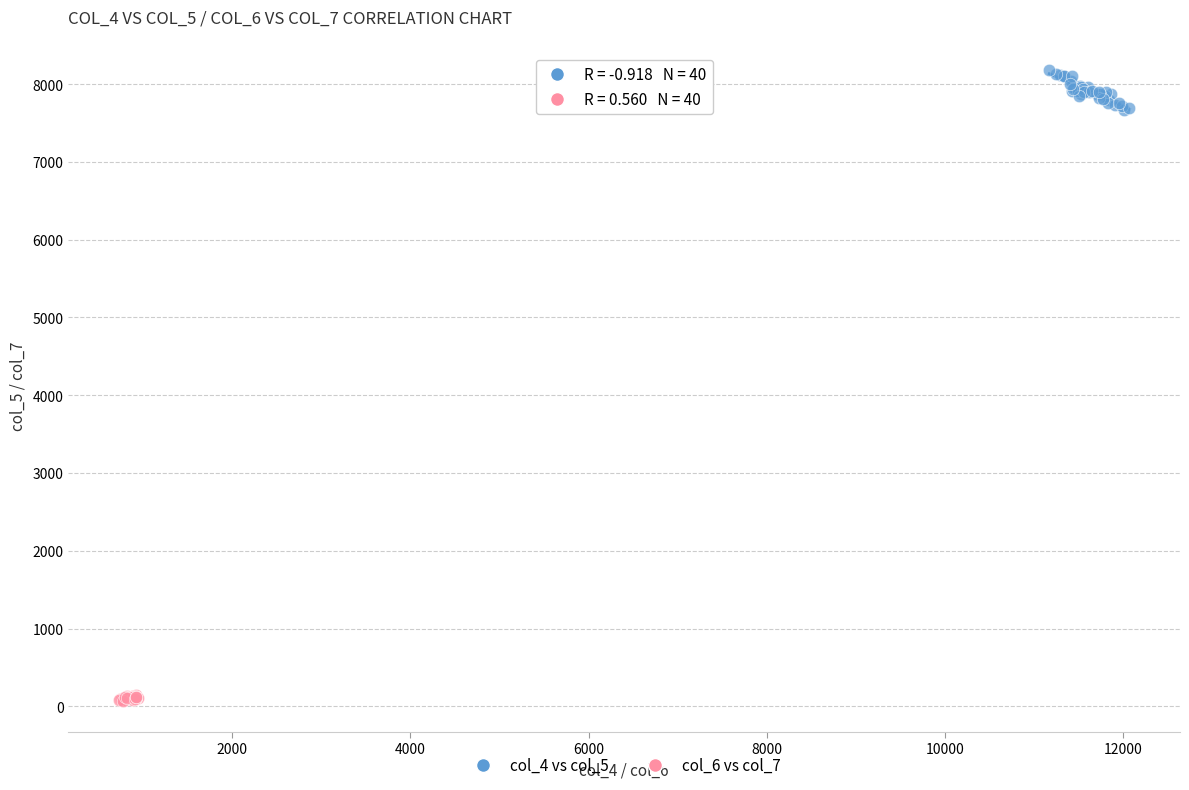

What are all the series names shown in the legend?

col_4 vs col_5, col_6 vs col_7